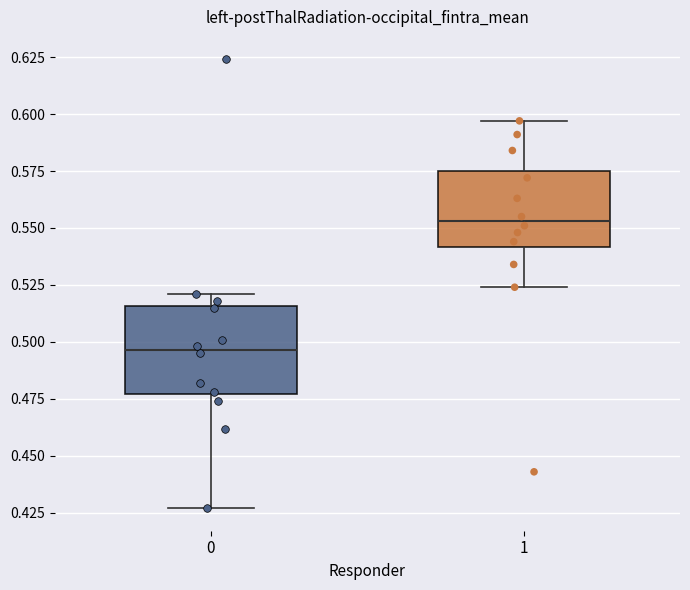

Reading left to right, read every box against the y-axis: the position of its median line, the range the box covers, and the ends of its whiskers. The values are not printed on the chart, so give them approximately, as read against the axis.

0: median 0.495, box 0.475 to 0.515, whiskers 0.425 to 0.520
1: median 0.555, box 0.540 to 0.575, whiskers 0.525 to 0.595